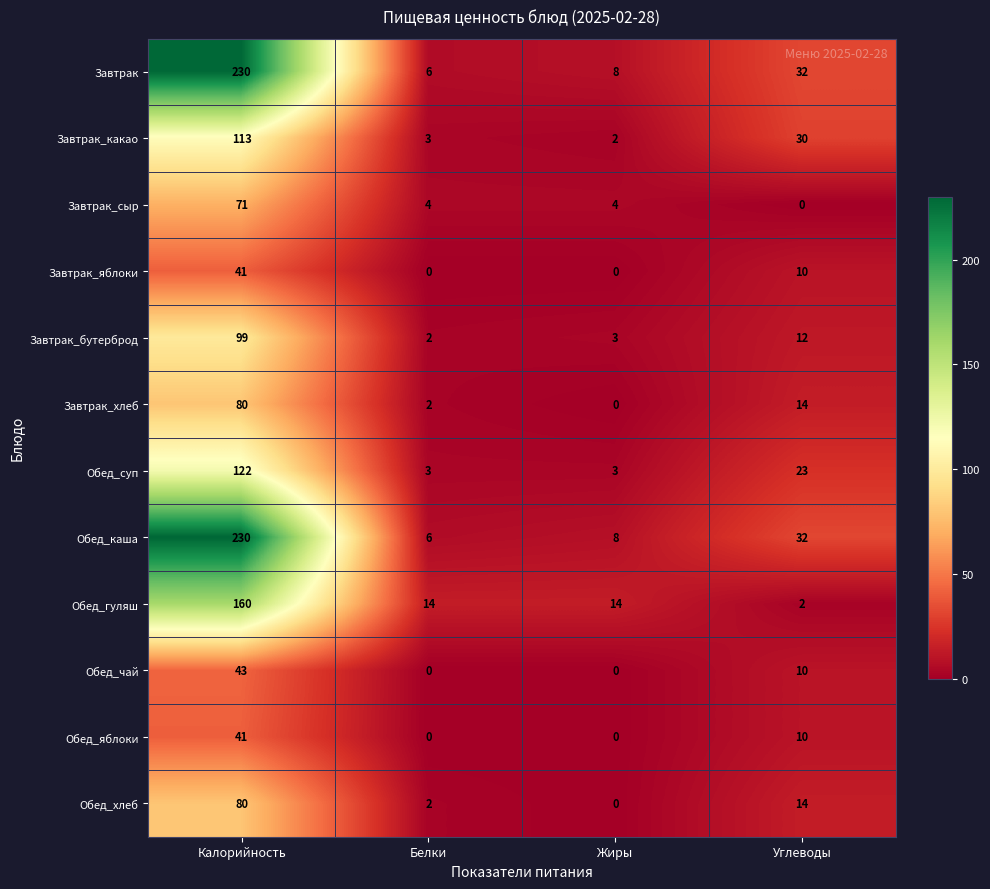

How many distinct data groups are displayed?

12